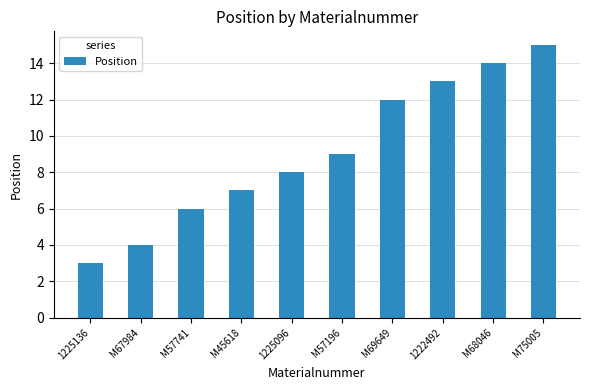

Count the number of data series in this chart.

1